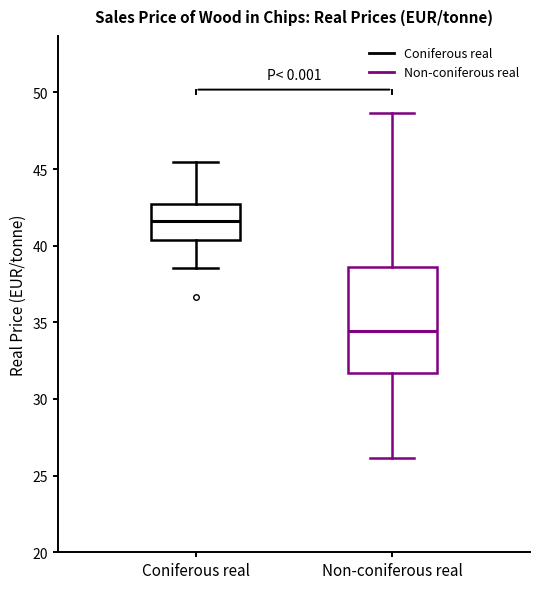

Where does the median line of the box for Coniferous real sit on the y-axis? The values are not printed on the chart, so give them approximately, as read against the axis.

41.5